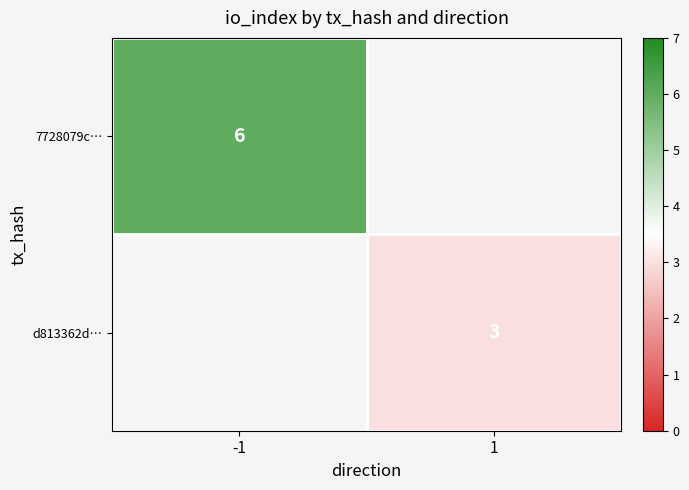

What is the greatest value displayed?

6.0